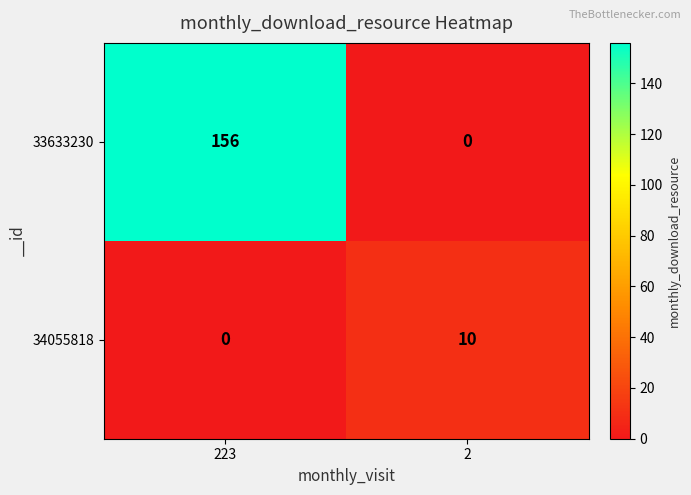

List the series in order of their overall mean, highest first.

33633230, 34055818